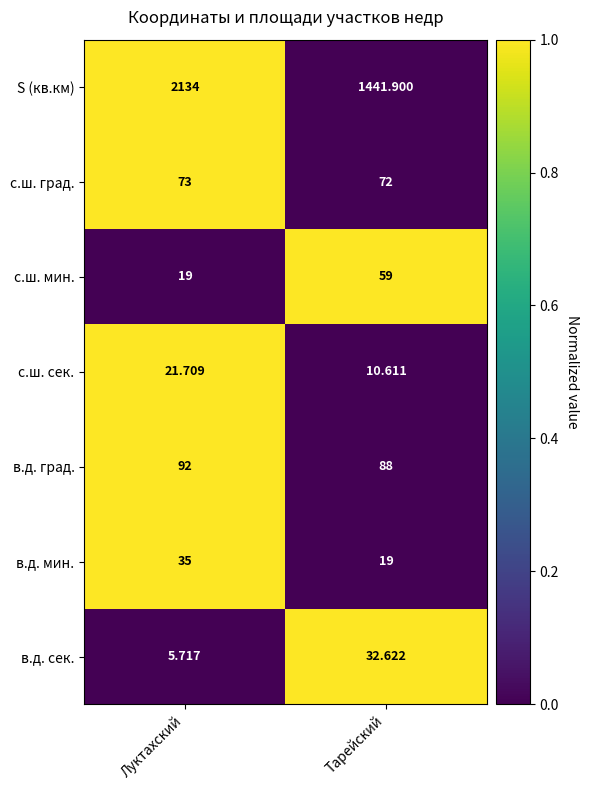

Which series has the largest total across all categories?

S (кв.км)